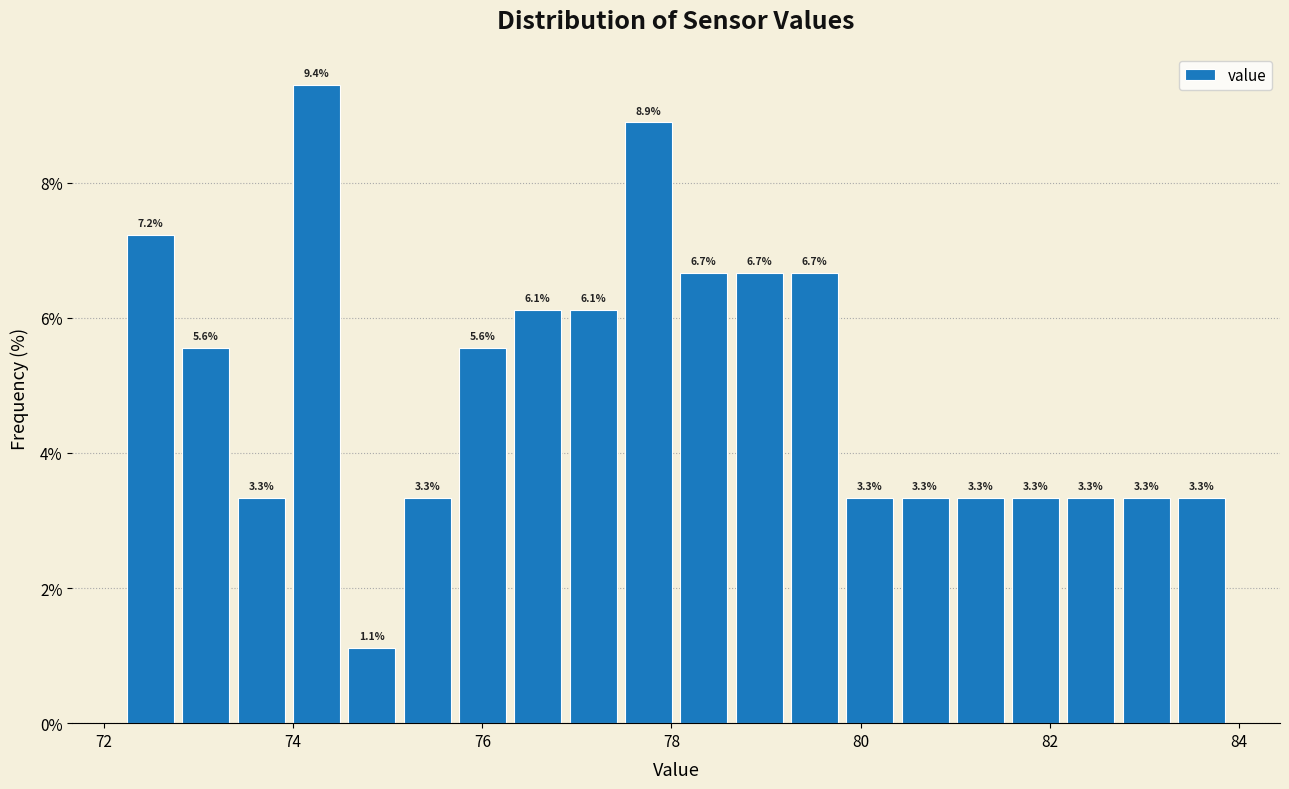

Read against the x-axis, roughly where is the centre of the tallest bar?

74.2